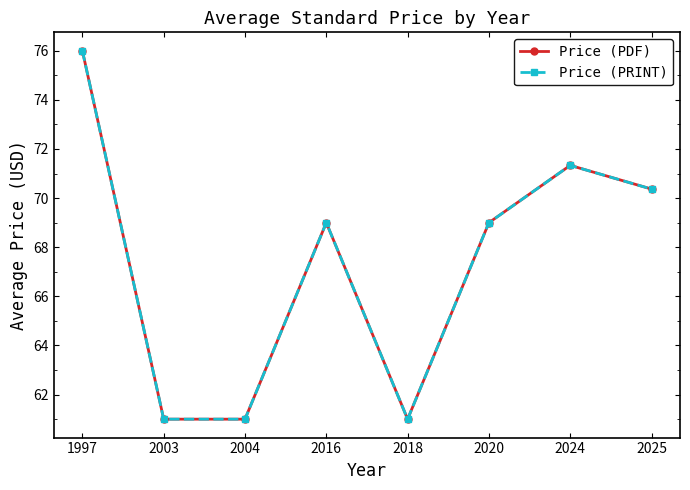

What is the value of the Price (PRINT) point at the 6th from the left?

69.0